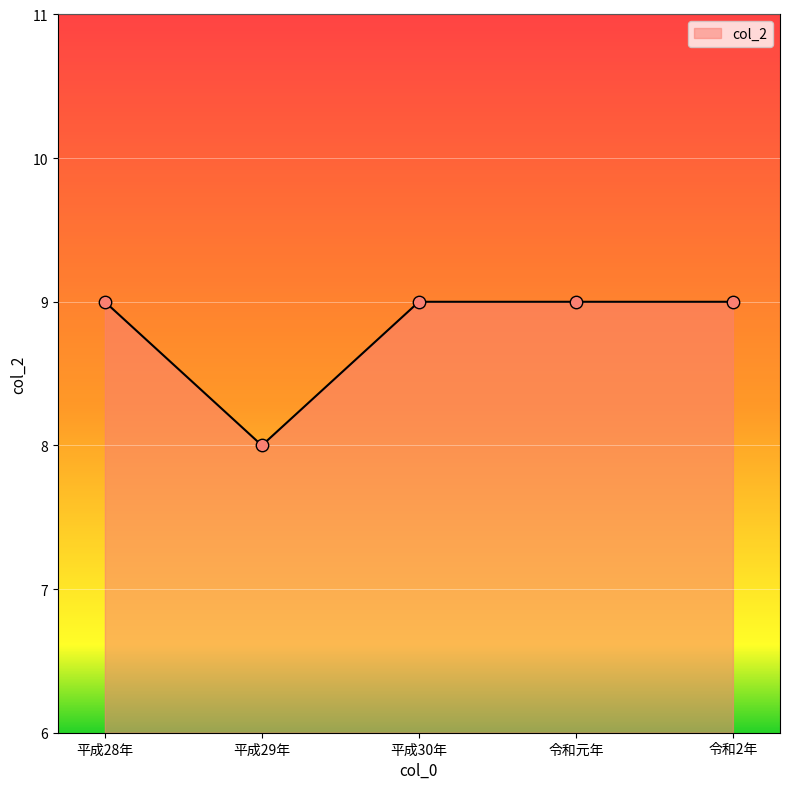

What is the change in value from 平成29年 to 令和2年?

+1